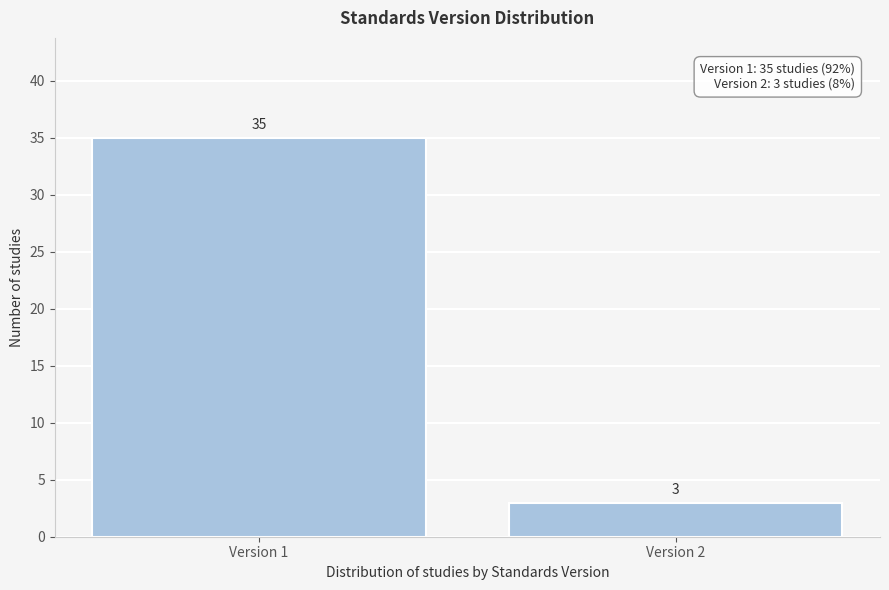

Reading left to right, extract all data points from this chart.

35	3